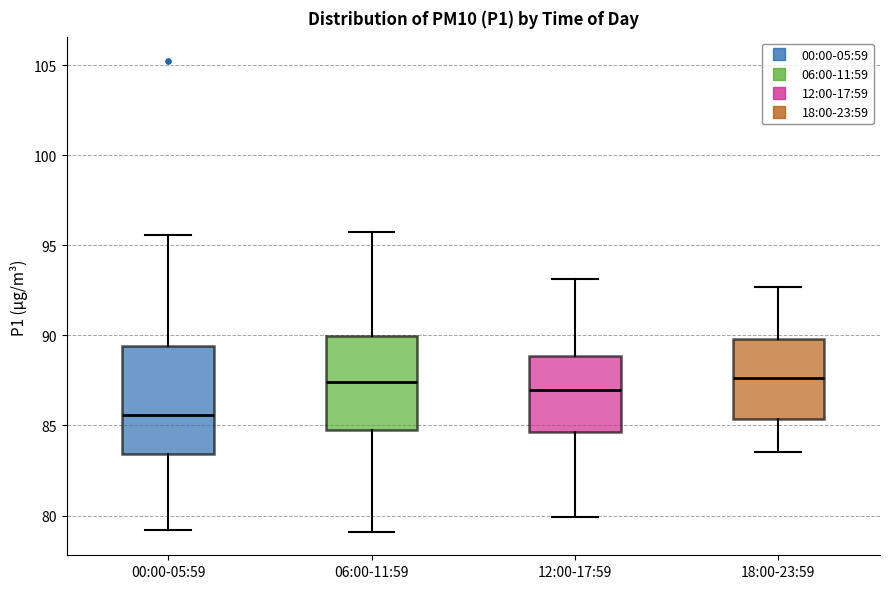

Reading left to right, read every box against the y-axis: the position of its median line, the range the box covers, and the ends of its whiskers. The values are not printed on the chart, so give them approximately, as read against the axis.

00:00-05:59: median 85.5, box 83.5 to 89.5, whiskers 79.0 to 95.5
06:00-11:59: median 87.5, box 85.0 to 90.0, whiskers 79.0 to 95.5
12:00-17:59: median 87.0, box 84.5 to 89.0, whiskers 80.0 to 93.0
18:00-23:59: median 87.5, box 85.5 to 90.0, whiskers 83.5 to 92.5